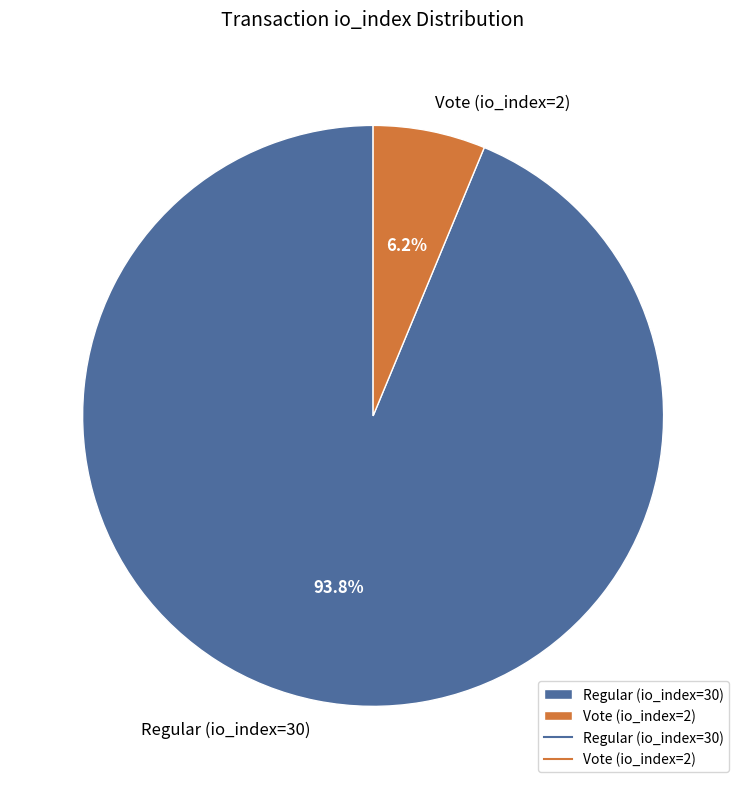

To the nearest percent, what percentage of the pie is Vote (io_index=2)?

6%